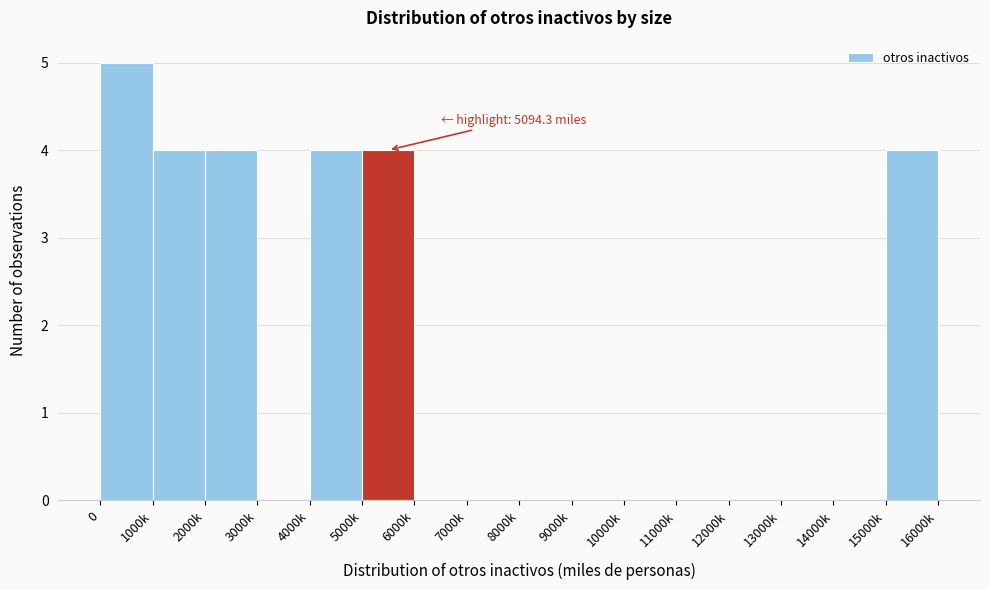

Reading left to right, extract all data points from this chart.

0=5	1000k=4	2000k=4	3000k=0	4000k=4	5000k=4	6000k=0	7000k=0	8000k=0	9000k=0	10000k=0	11000k=0	12000k=0	13000k=0	14000k=0	15000k=4